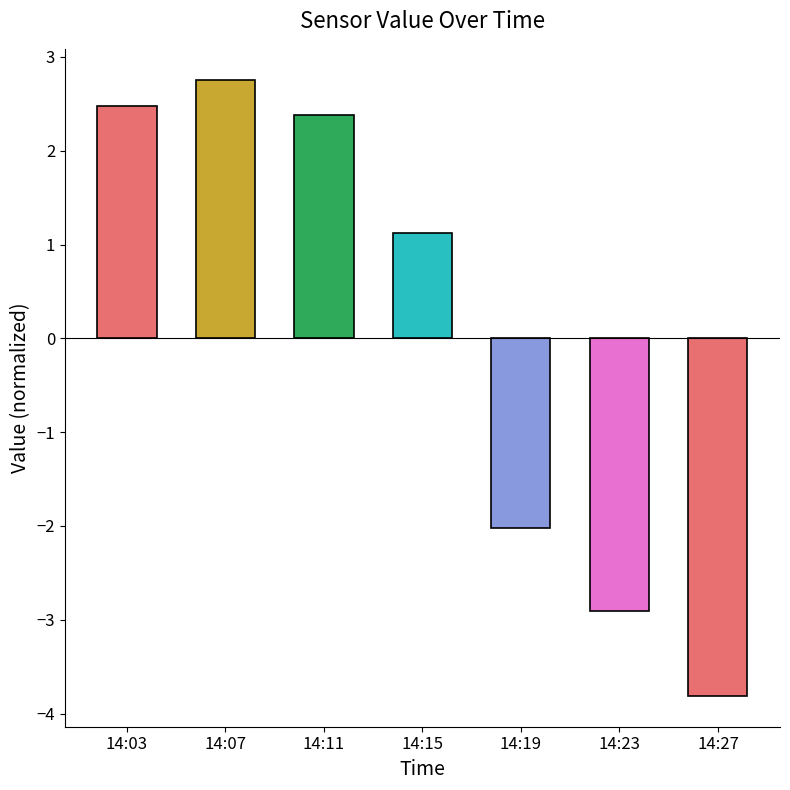

Rank the categories by value from highest to lowest.

14:07, 14:03, 14:11, 14:15, 14:19, 14:23, 14:27